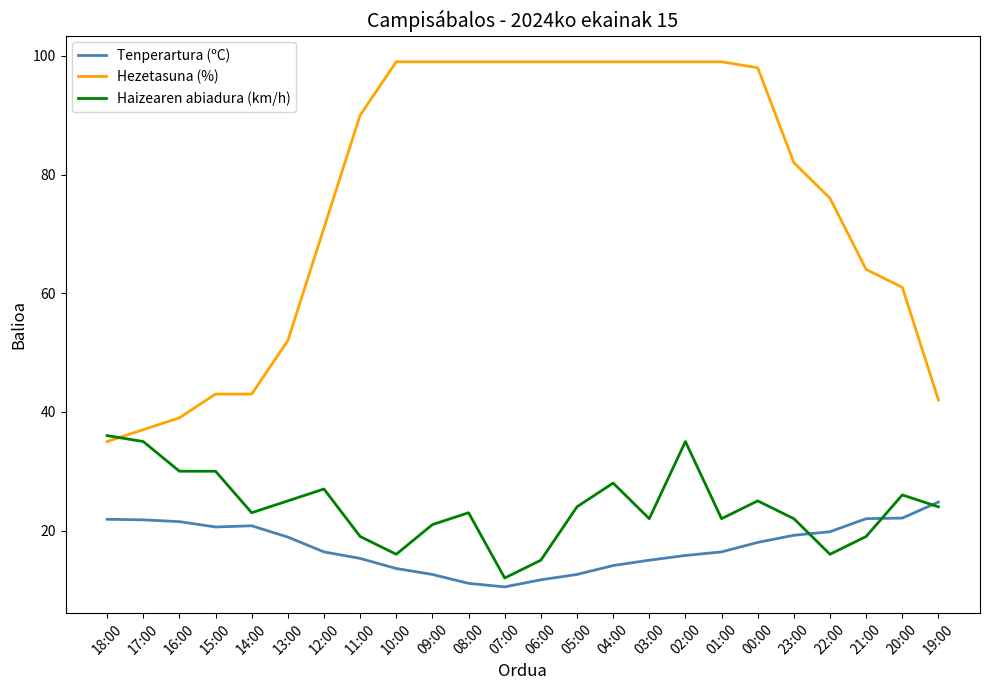

Is the value of Tenperartura (ºC) at 05:00 greater than the value of Hezetasuna (%) at 08:00?

No